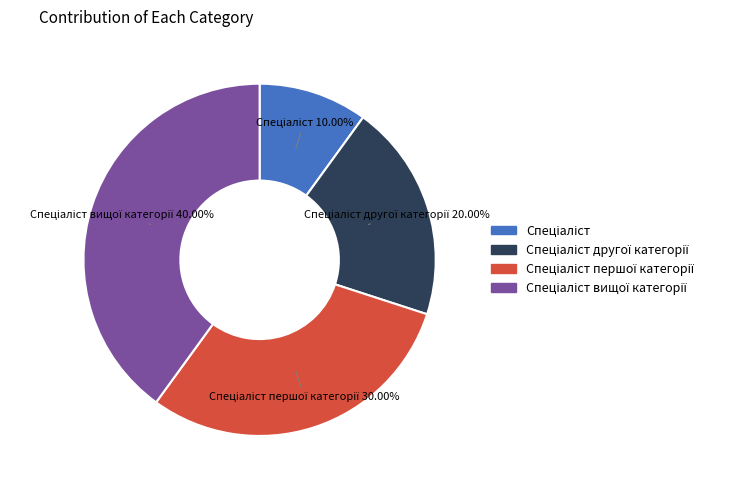

To the nearest percent, what is the difference between the largest and smallest slice percentages?

30%